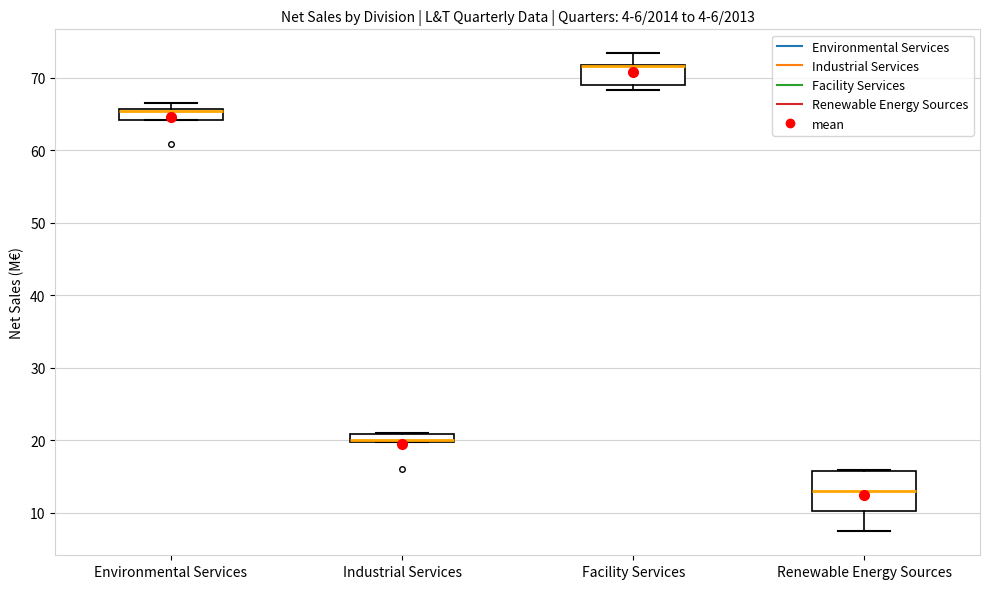

Comparing the boxes themselves (not the whiskers), which one is the tallest?

Renewable Energy Sources